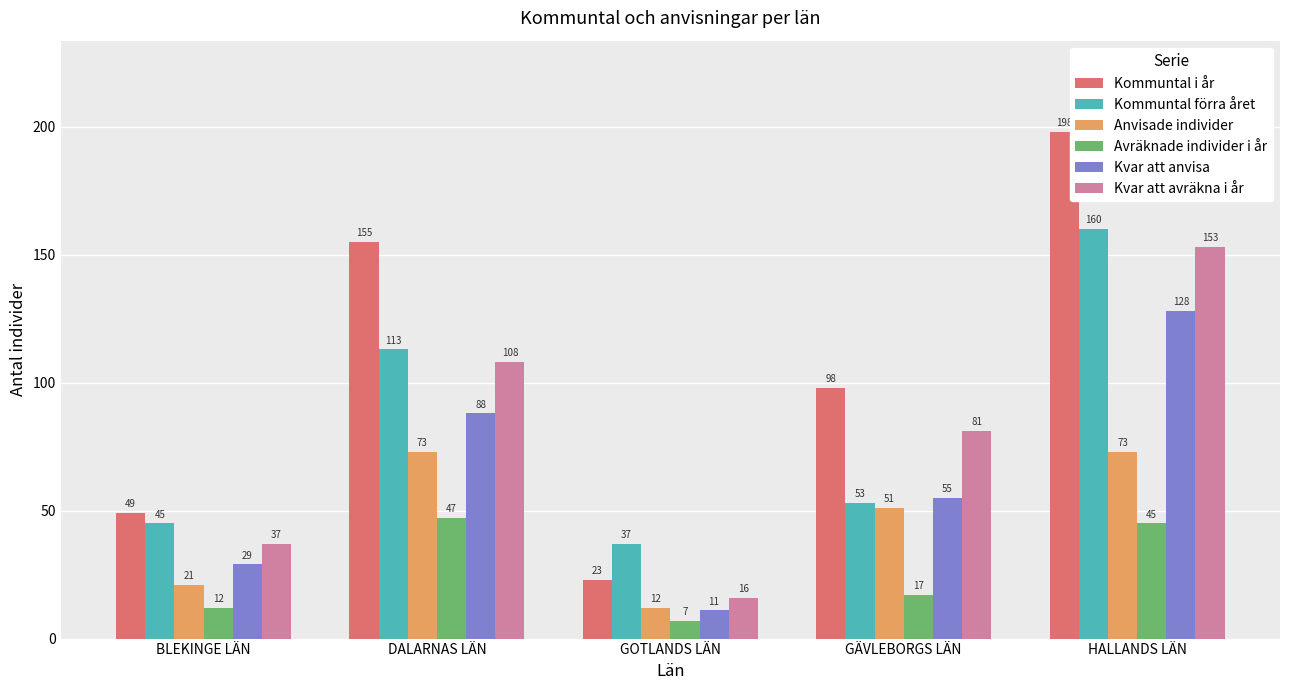

At which category is the sum across all series the highest?

HALLANDS LÄN